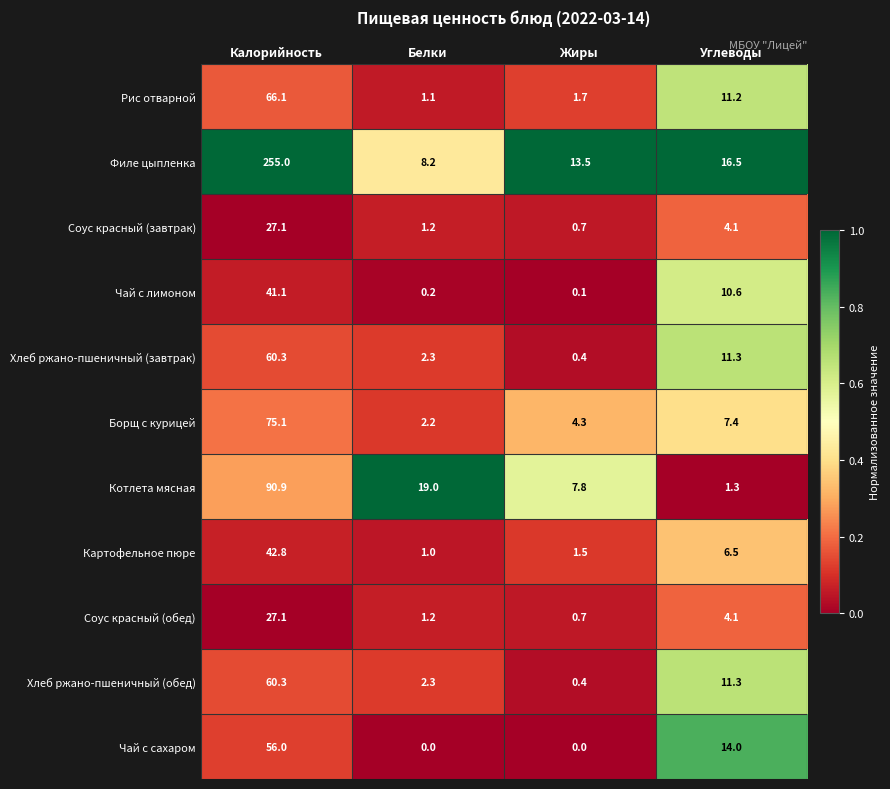

How many Чай с сахаром values are between 0 and 56?

4